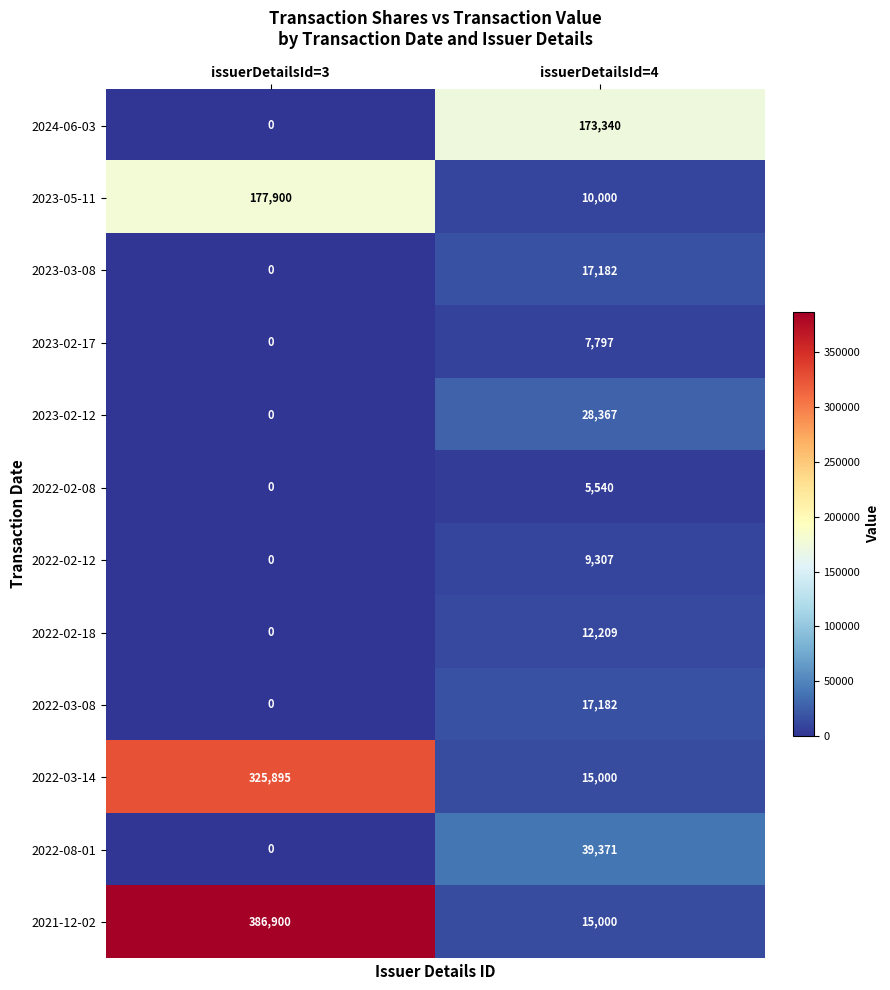

What is the difference between the 2022-03-08 values at issuerDetailsId=3 and issuerDetailsId=4?

17182